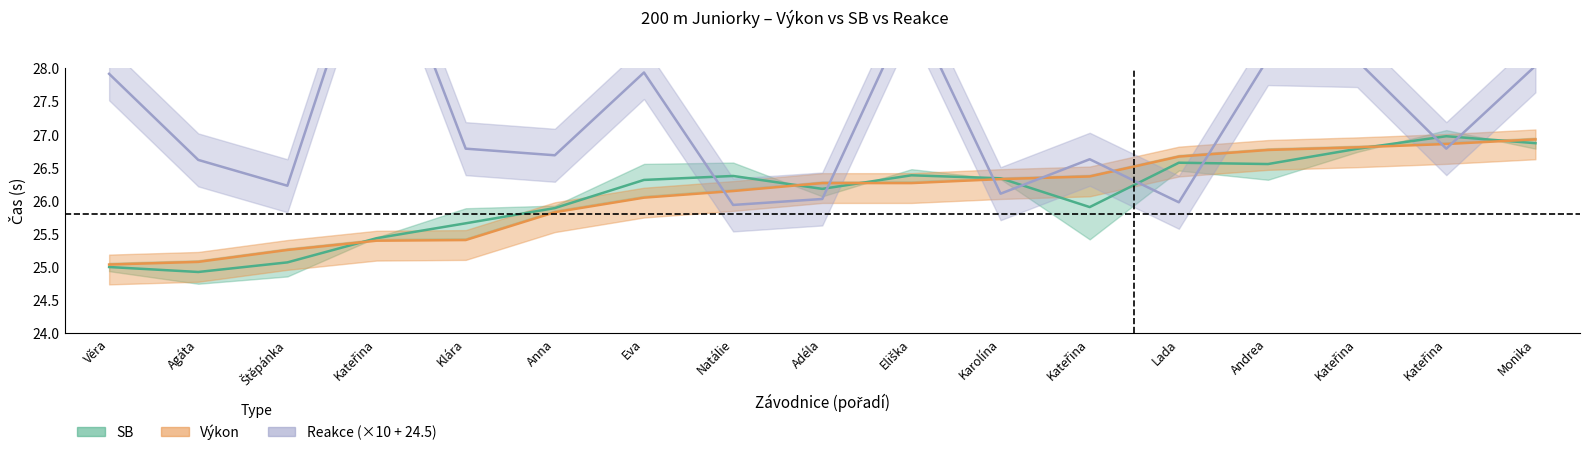

How many data points in Výkon are less than 26?

6